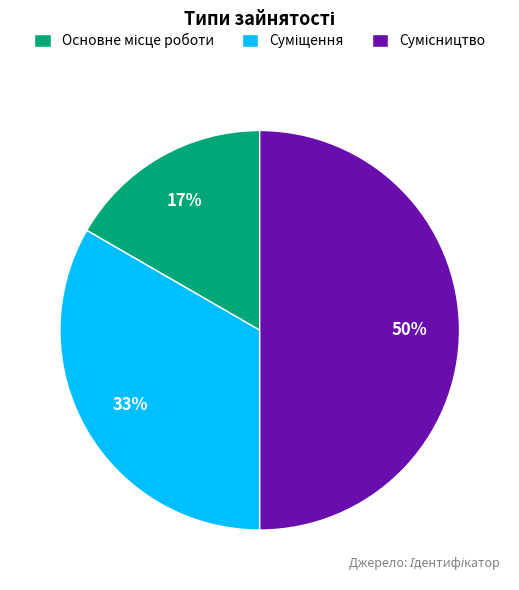

To the nearest percent, what is the average slice percentage?

33%